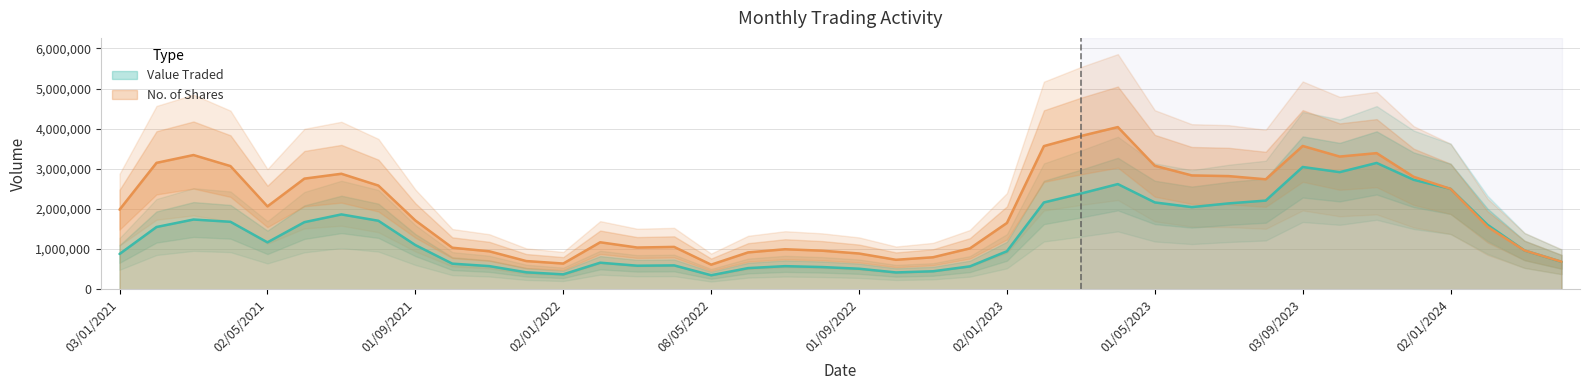

What is the minimum value shown in the chart?

101520